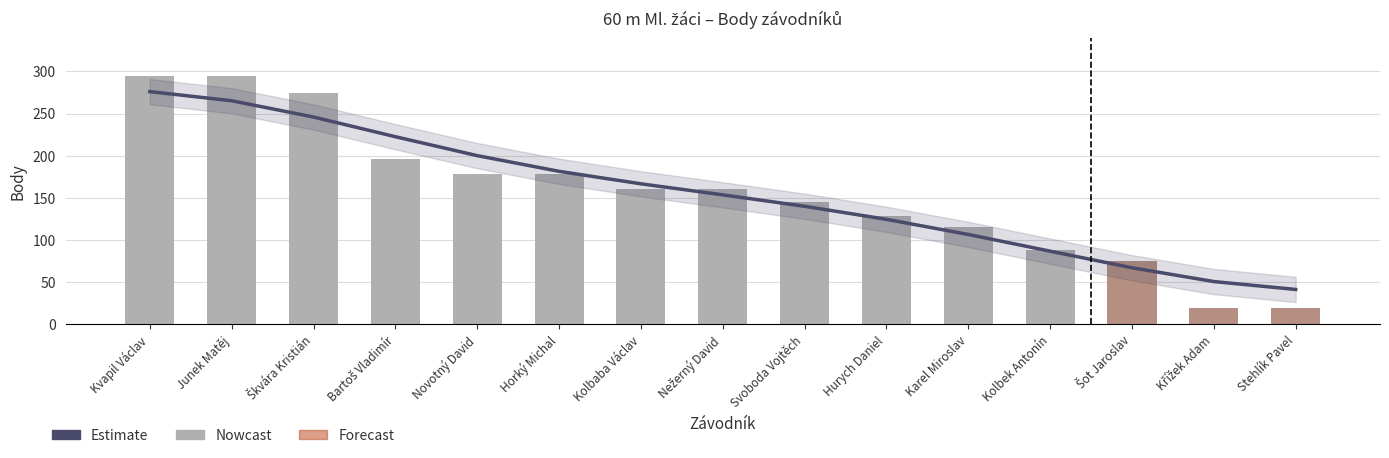

Which category has the lowest value across all series?

Křížek Adam